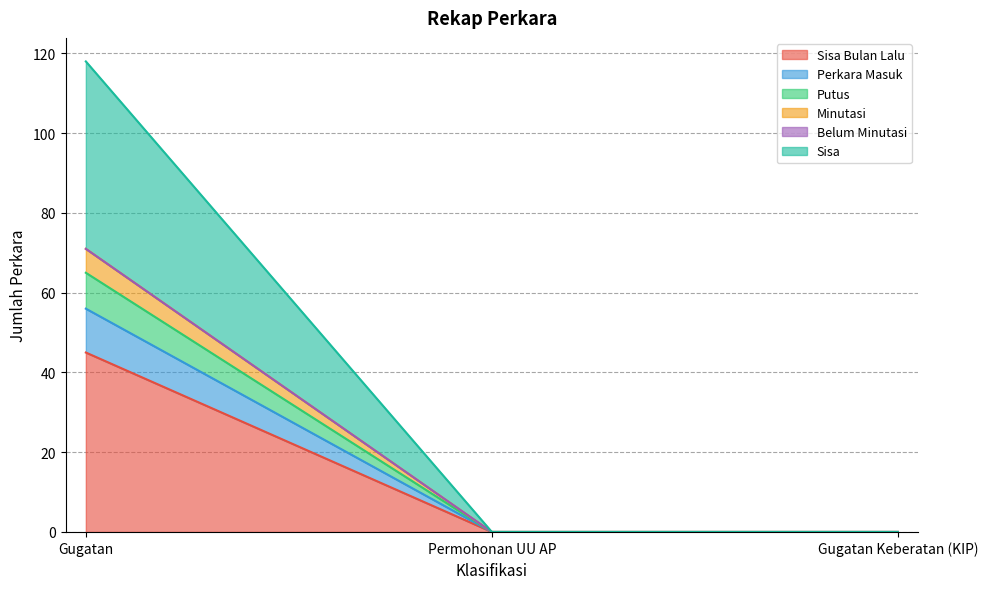

Is it true that Putus equals 40 at Permohonan UU AP?

False